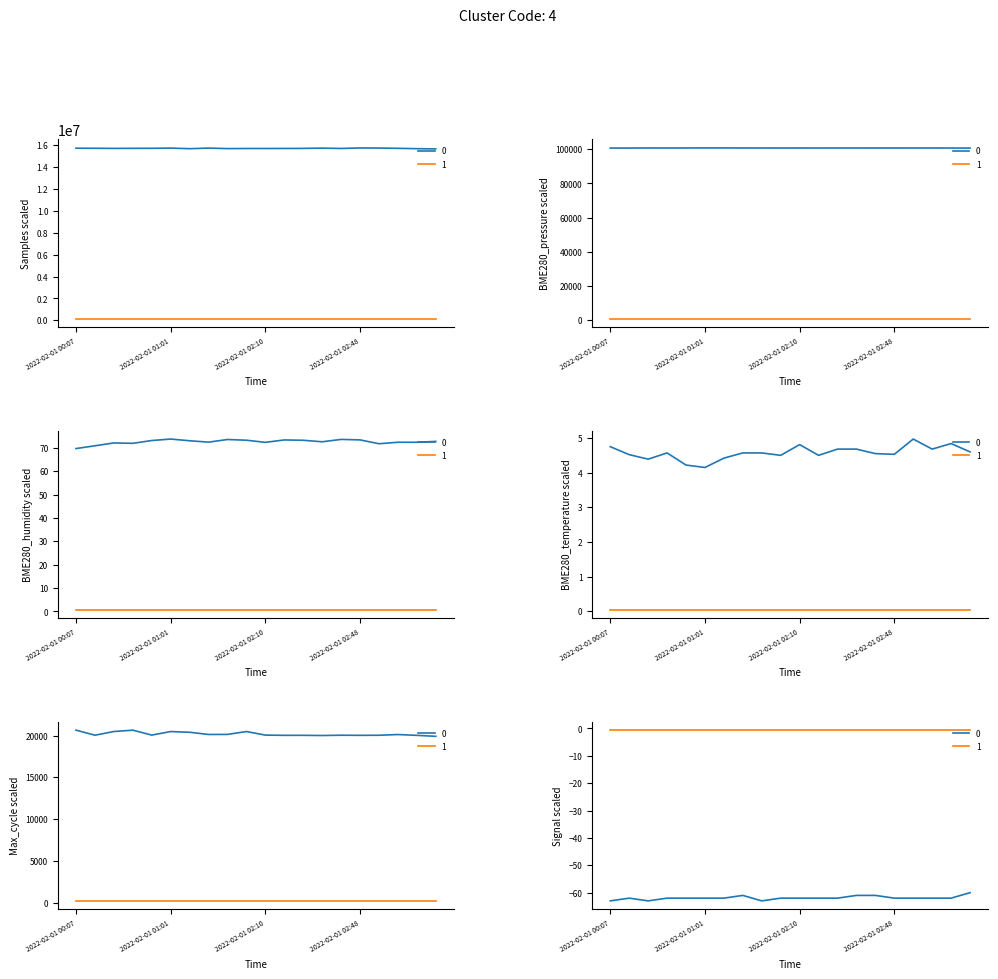

What is the average value of the BME280_humidity series?

72.6